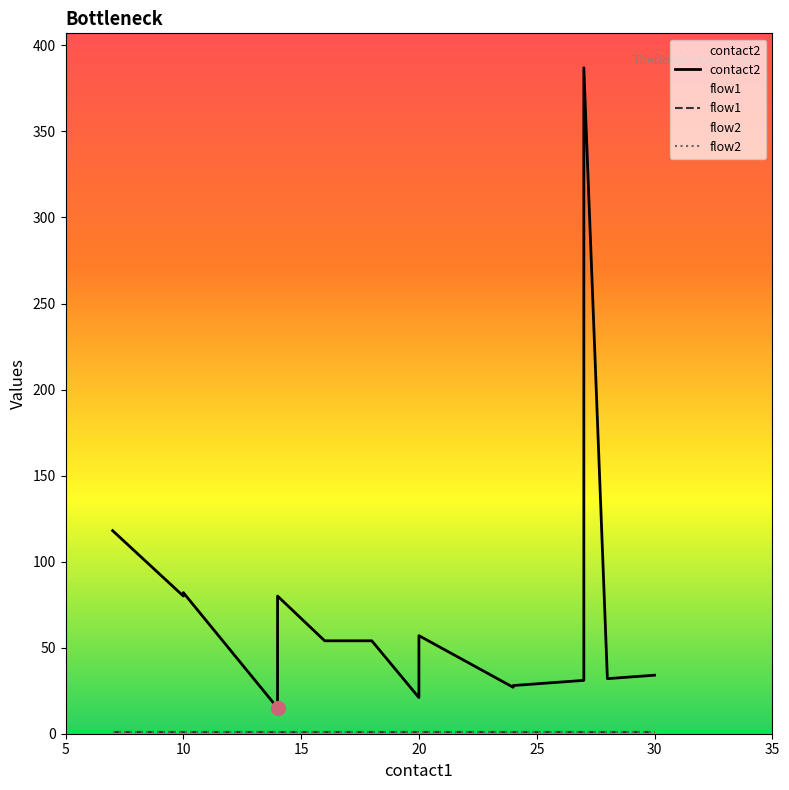

Read the flow1 value at 20.

1